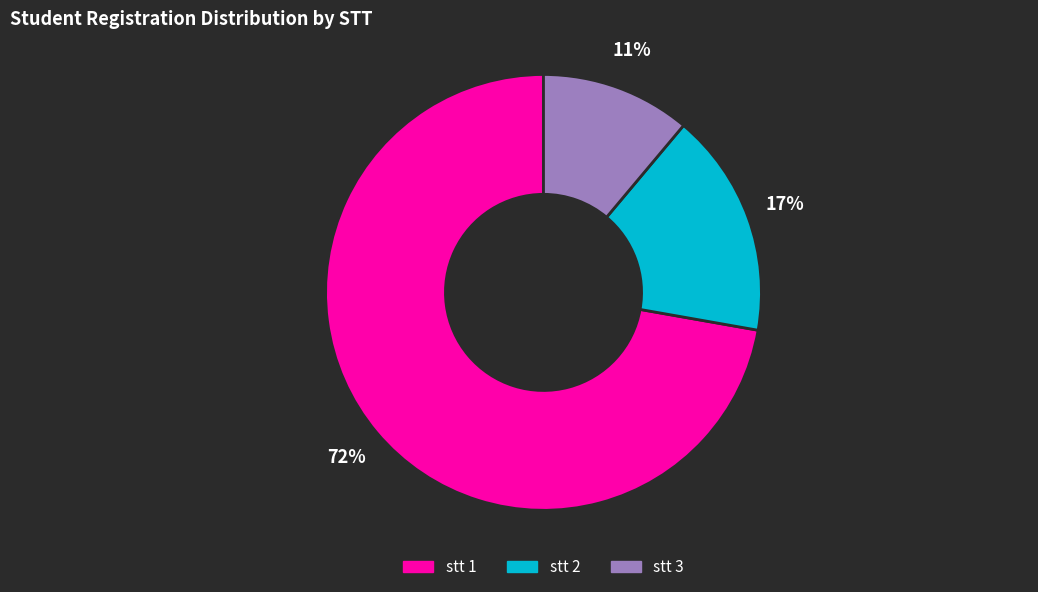

Is there a majority slice in this chart?

Yes